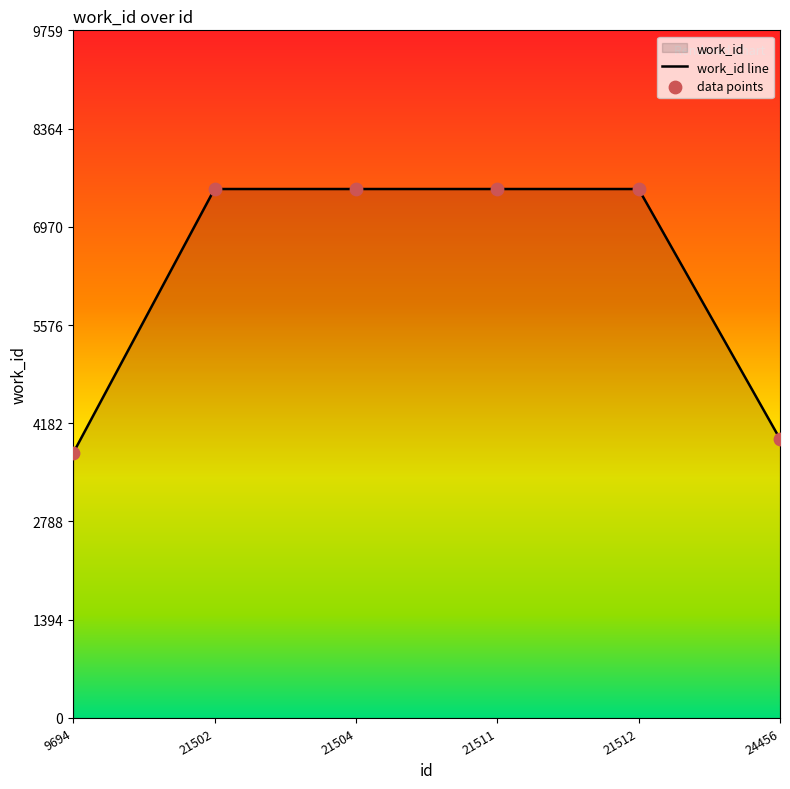

Approximately how many times larger is the value at 9694 compared to 21511?

0.5